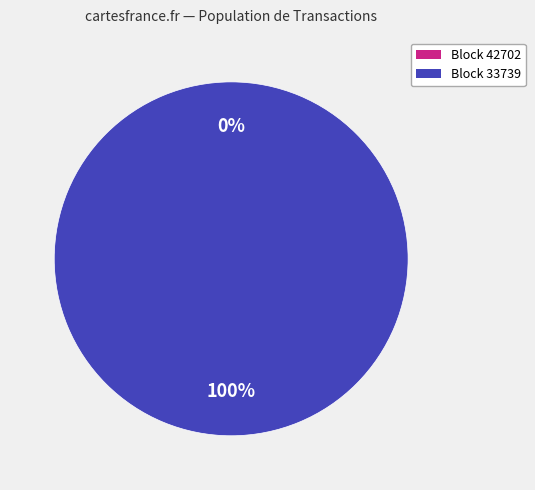

To the nearest percent, what is the difference between the largest and smallest slice percentages?

100%